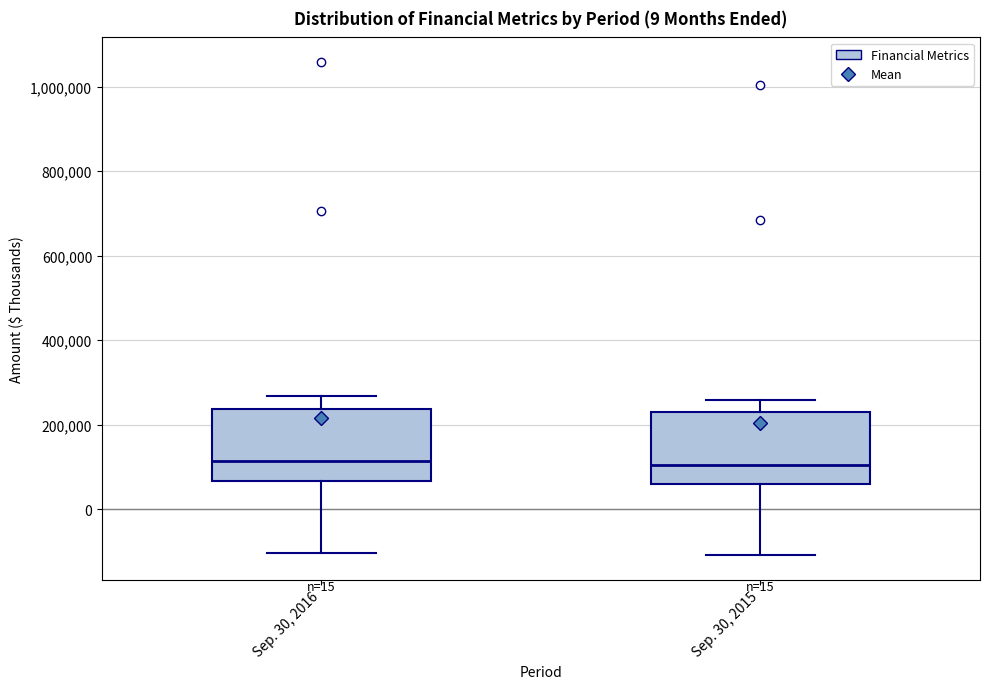

Reading left to right, transcribe this box plot: for each box, give where its median line is, the range the box spans, and where its two whiskers end, as read against the y-axis. The values are not printed on the chart, so give them approximately, as read against the axis.

Sep. 30, 2016: median 120000, box 60000 to 240000, whiskers -100000 to 260000
Sep. 30, 2015: median 100000, box 60000 to 220000, whiskers -100000 to 260000